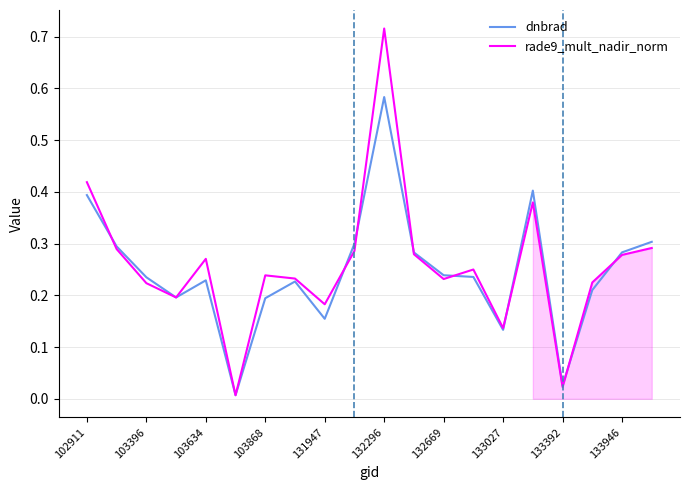

Which series has the largest range (max minus min)?

rade9_mult_nadir_norm